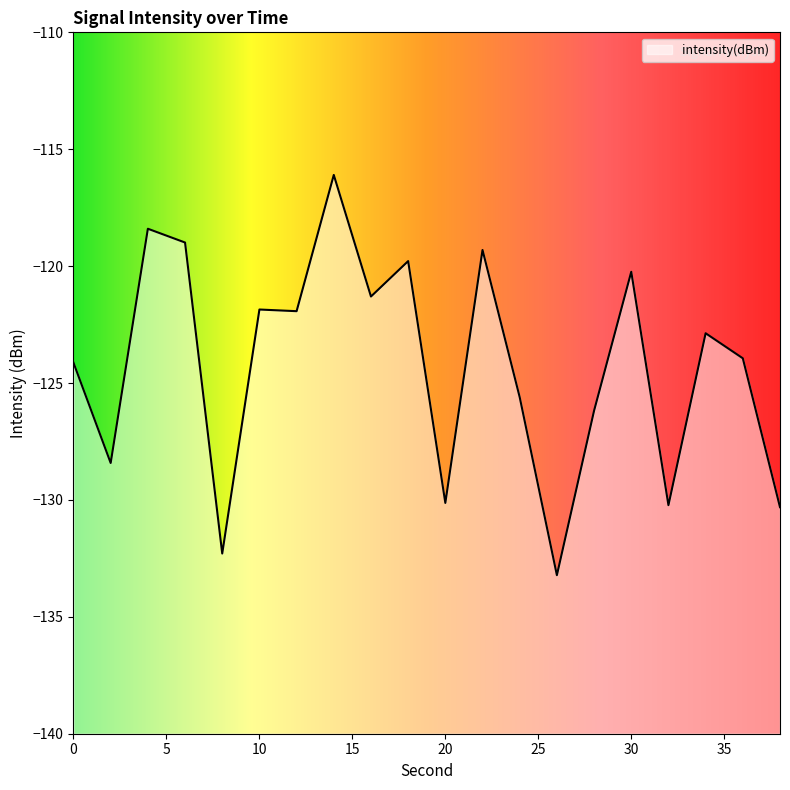

What is the change in value from 0 to 34?

+1.3